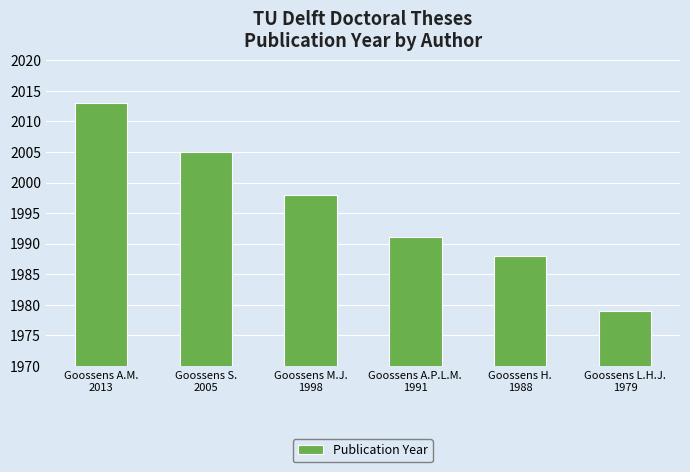

What is the sum of the values at Goossens S.
2005 and Goossens A.M.
2013?

4018